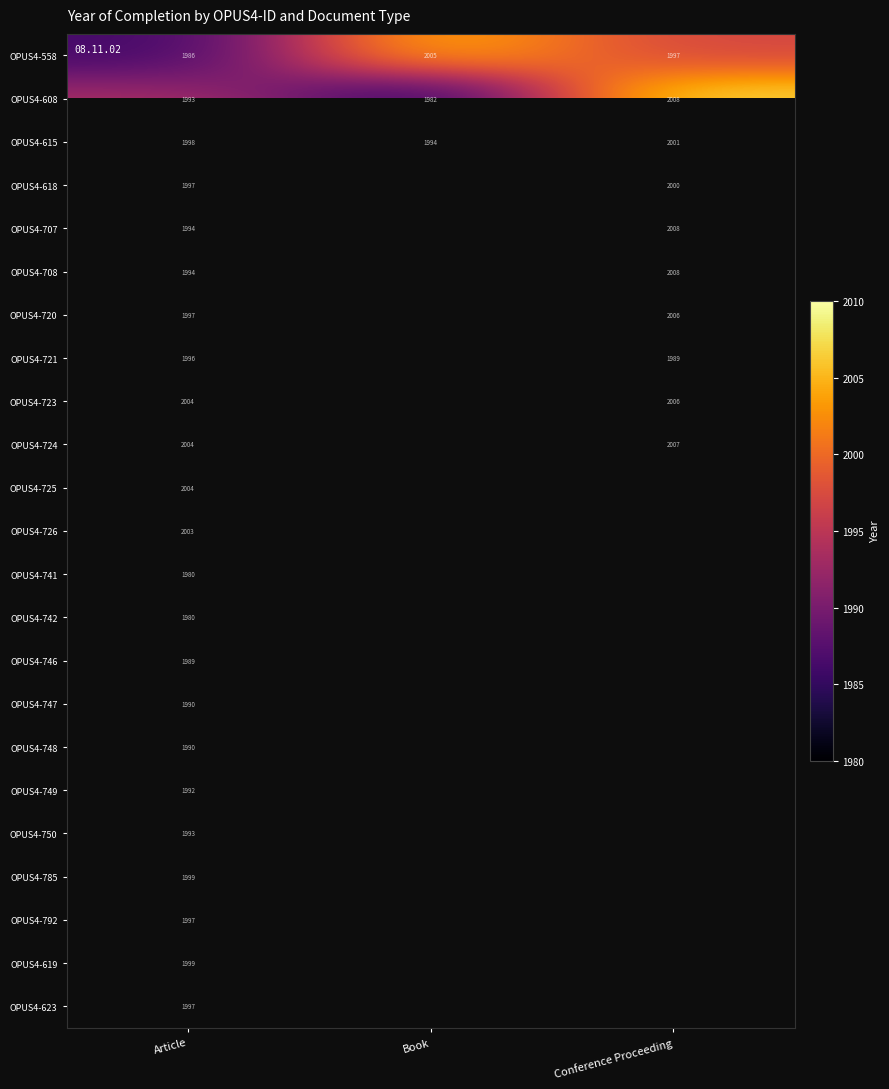

What is the difference between the highest and lowest values at Article?

24